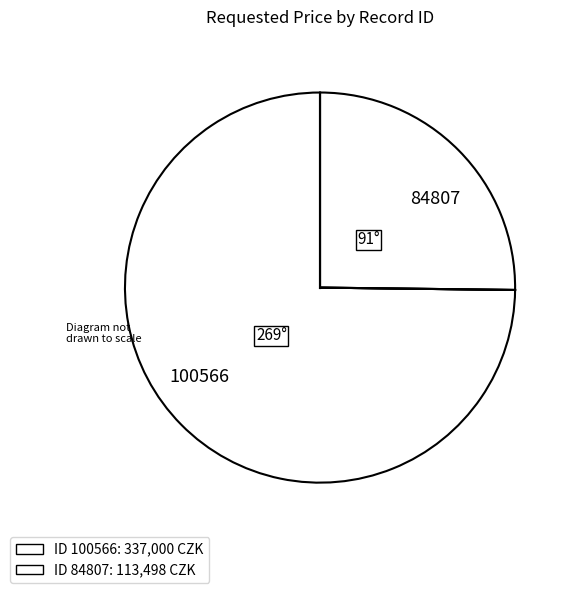

How many slices are in this pie chart?

2